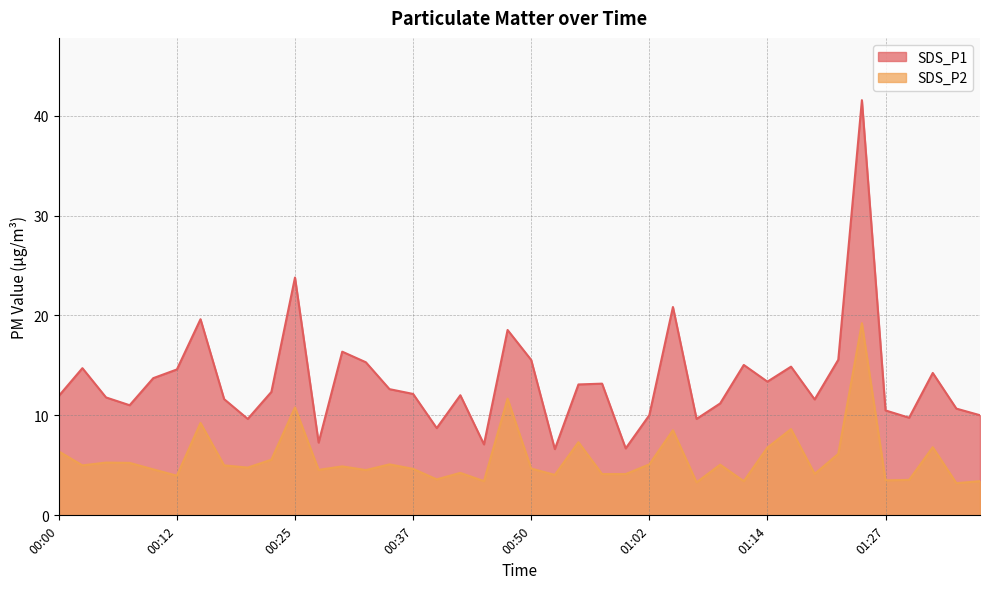

True or false: SDS_P2 and SDS_P1 cross at least once.

False